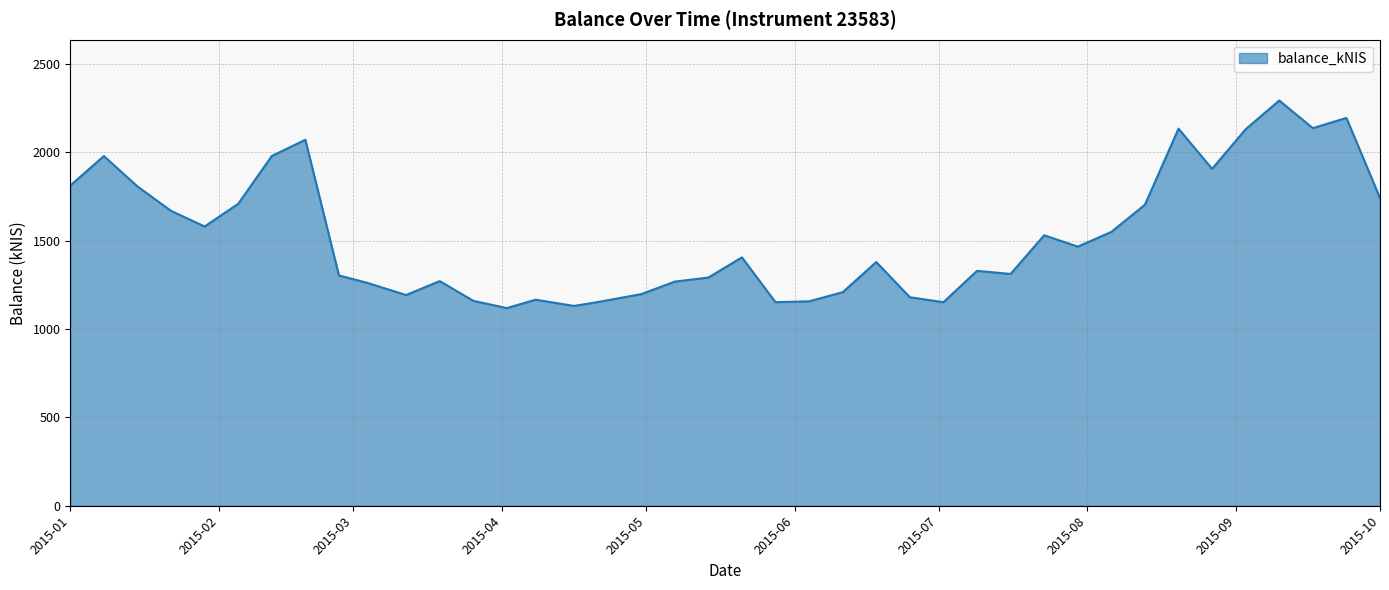

What is the smallest value displayed?

1118.8